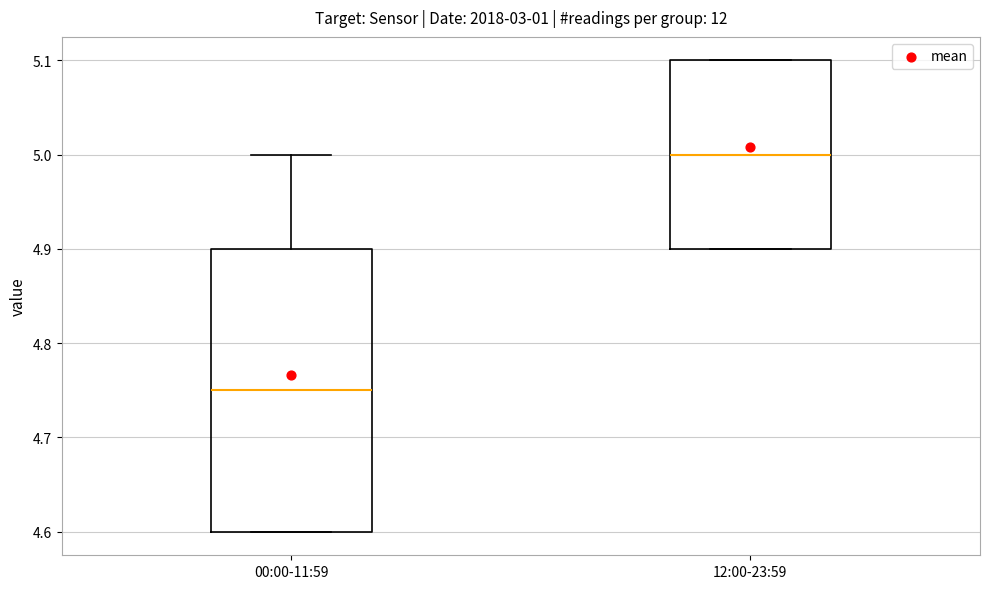

Comparing the boxes themselves (not the whiskers), which one is the tallest?

00:00-11:59